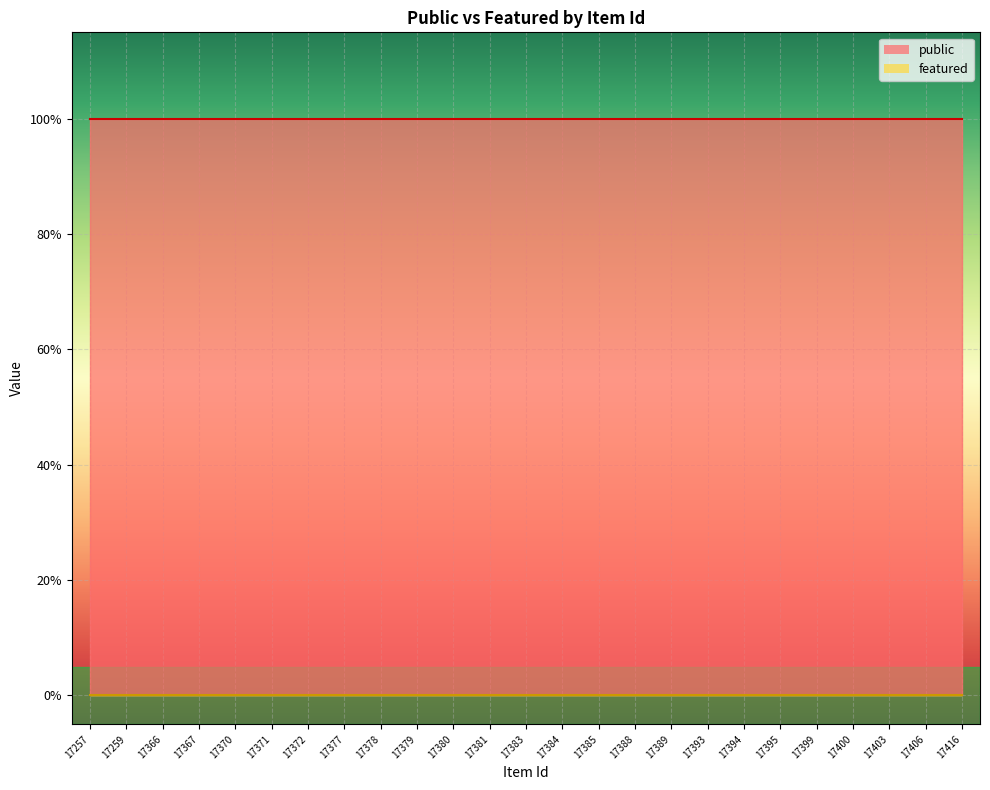

Rank the series at 17393 from highest to lowest value.

public, featured